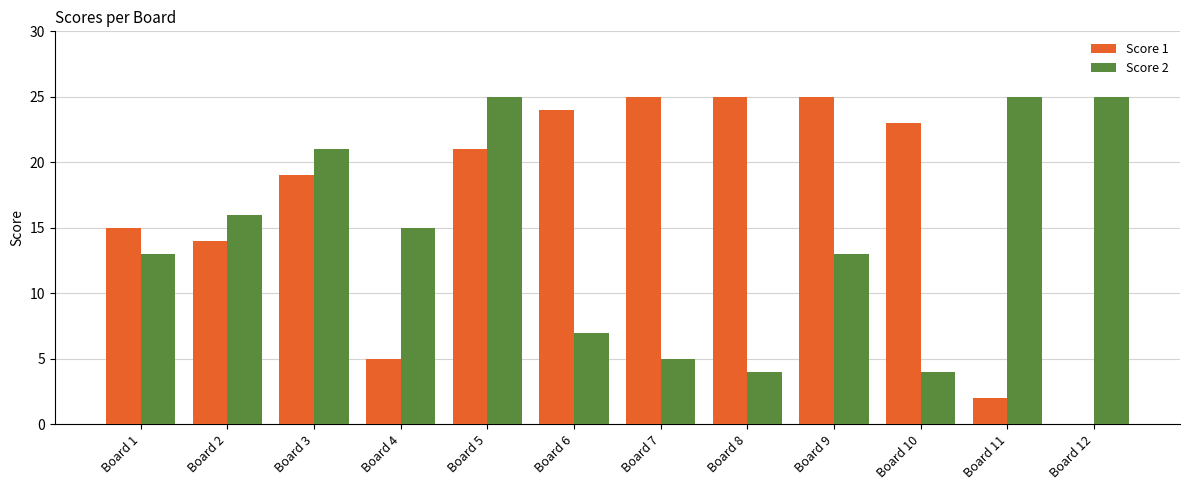

What is the sum of all Score 1 values?

198